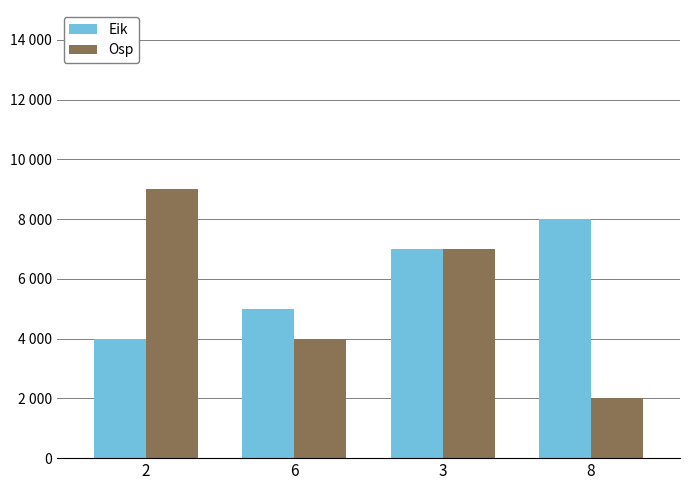

At which category does the chart reach its peak across all series?

2